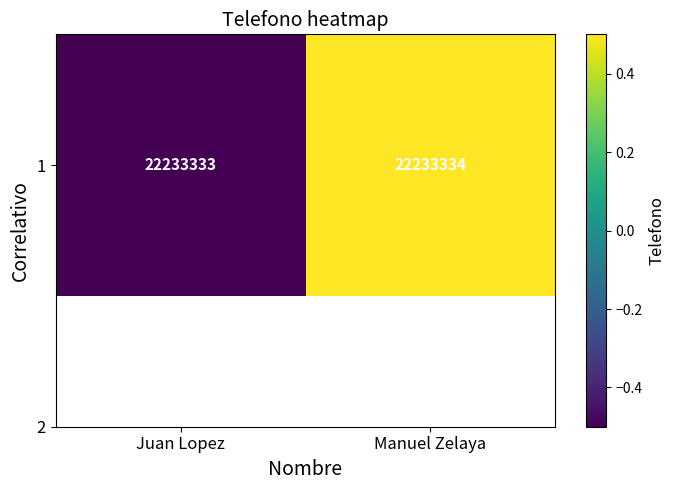

Count the values in the range 0 to 1.

1